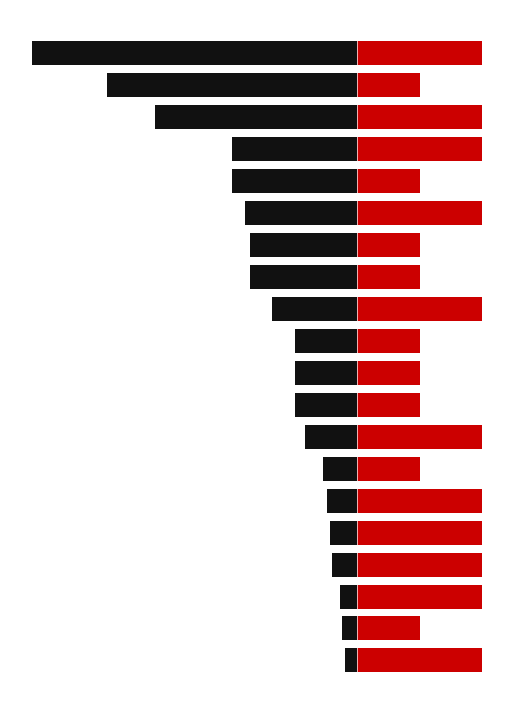

Rank the categories by DPH sadzba value from highest to lowest.

0, 2, 3, 4, 5, 7, 11, 14, 16, 17, 19, 1, 6, 8, 9, 10, 12, 13, 15, 18